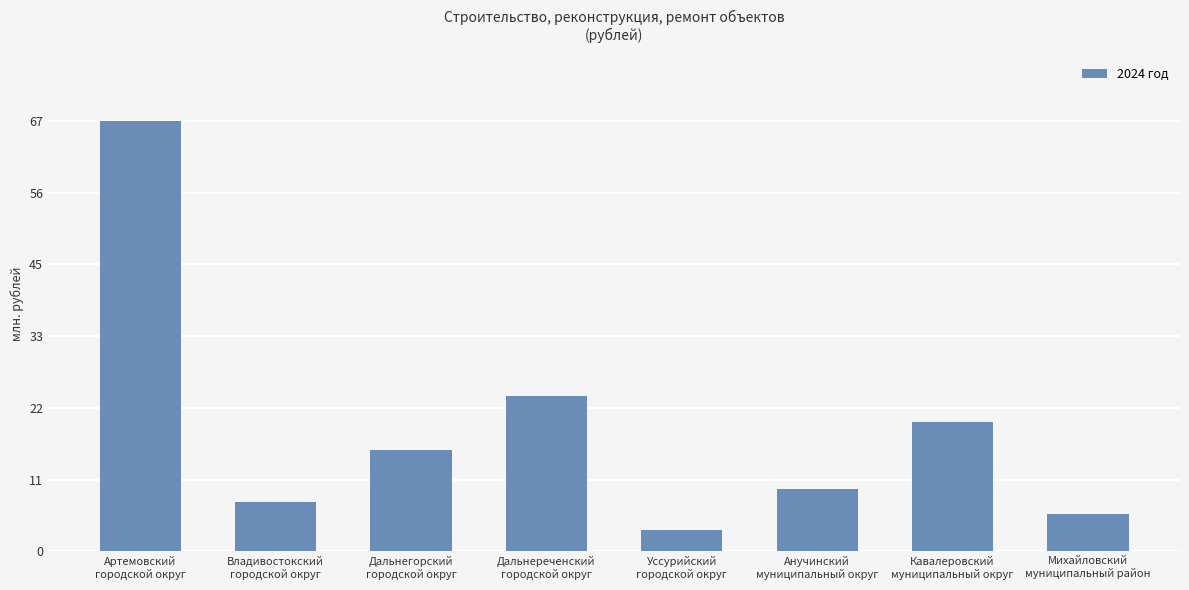

Reading right to left, transcribe all the data shown in this chart.

Михайловский
муниципальный район=5921922.3	Кавалеровский
муниципальный округ=20305913.4	Анучинский
муниципальный округ=9832059.3	Уссурийский
городской округ=3268900.0	Дальнереченский
городской округ=24444049.9	Дальнегорский
городской округ=15866024.0	Владивостокский
городской округ=7700000.0	Артемовский
городской округ=67616835.0